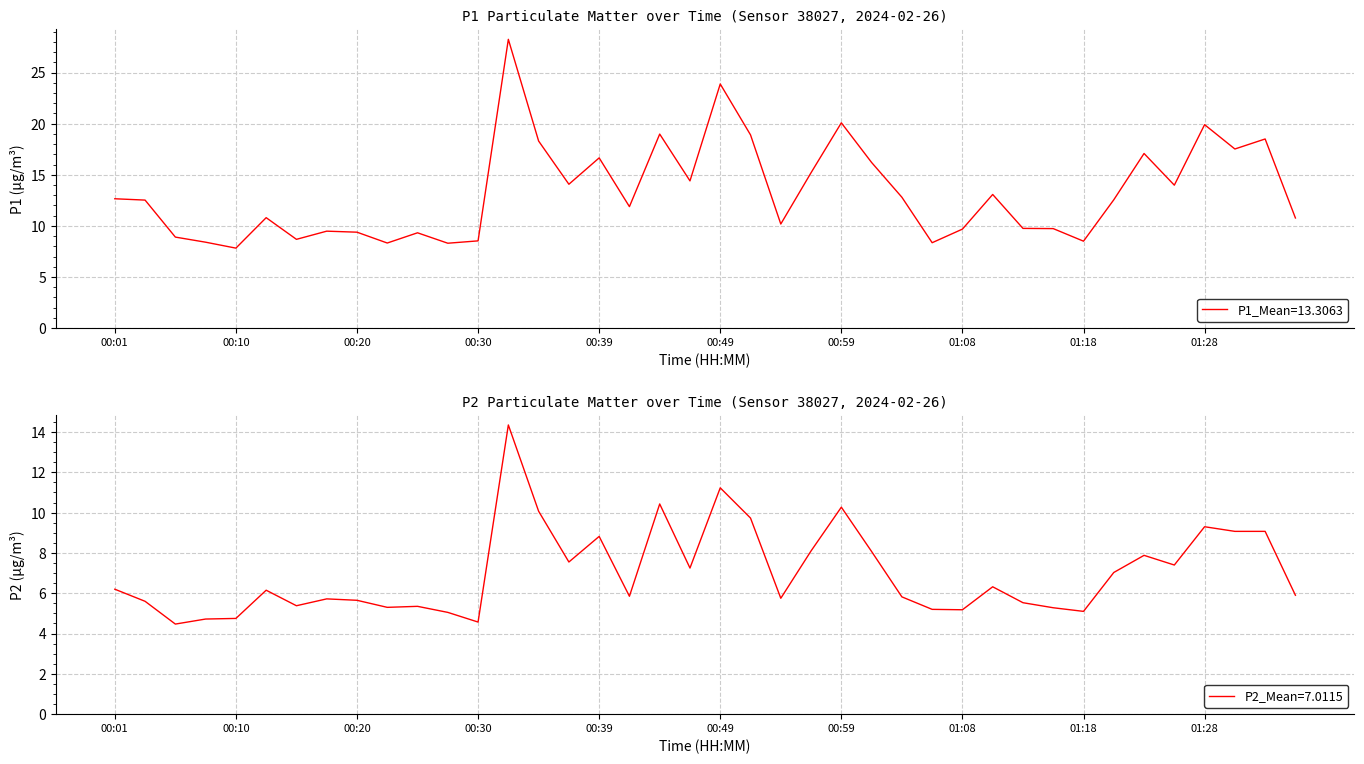

The P1_Mean=13.3063 series shows 13.8 at 01:08. True or false?

False